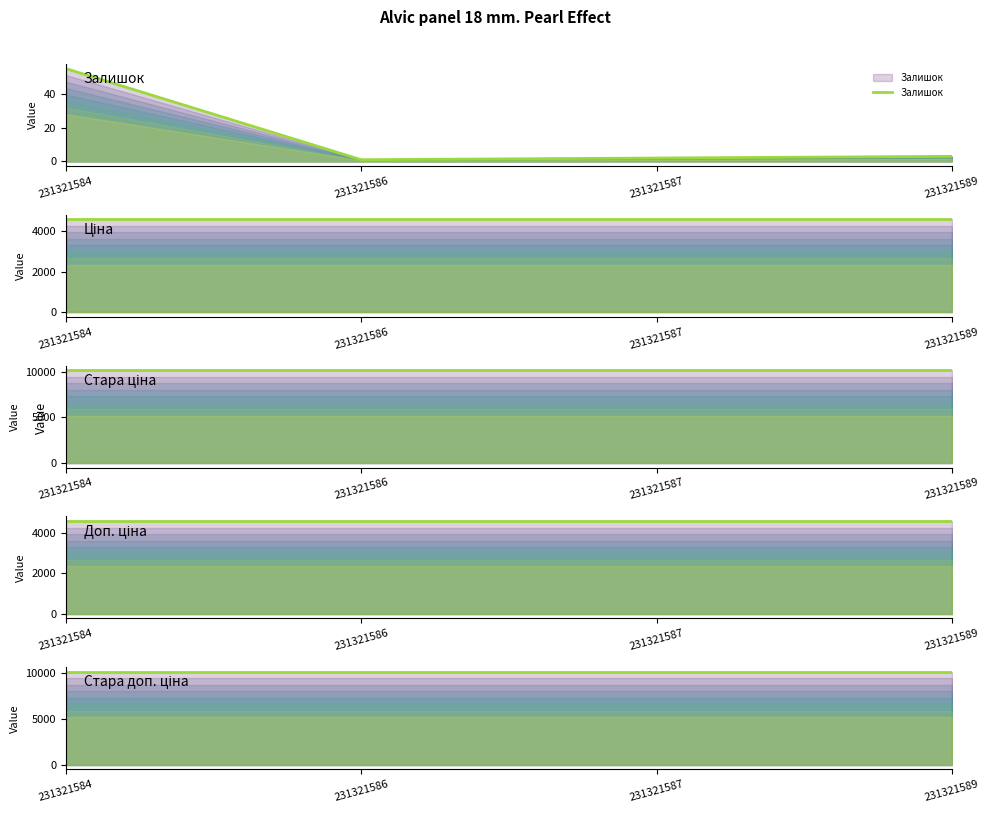

At which category does the chart reach its minimum across all series?

231321586